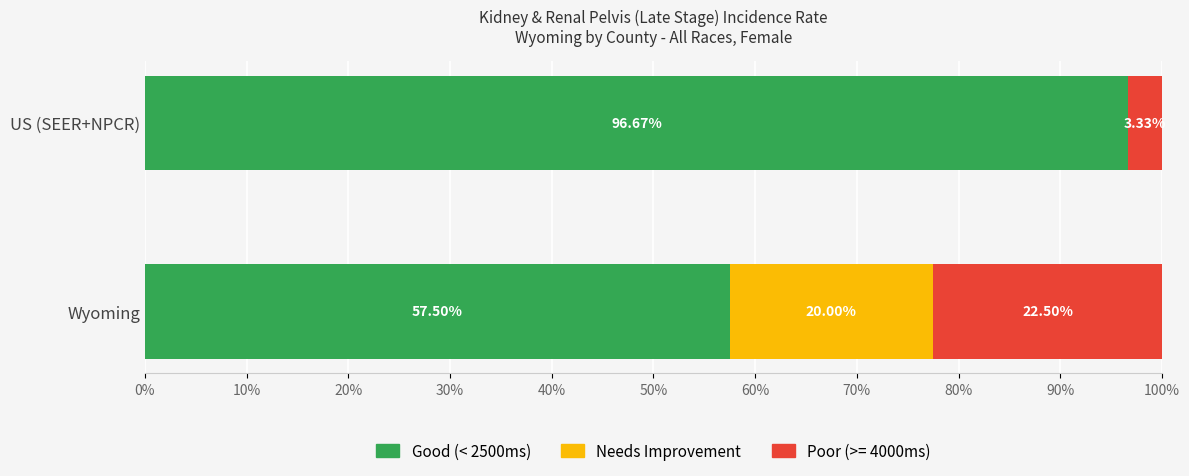

At which label does Good (< 2500ms) reach its peak?

US (SEER+NPCR)